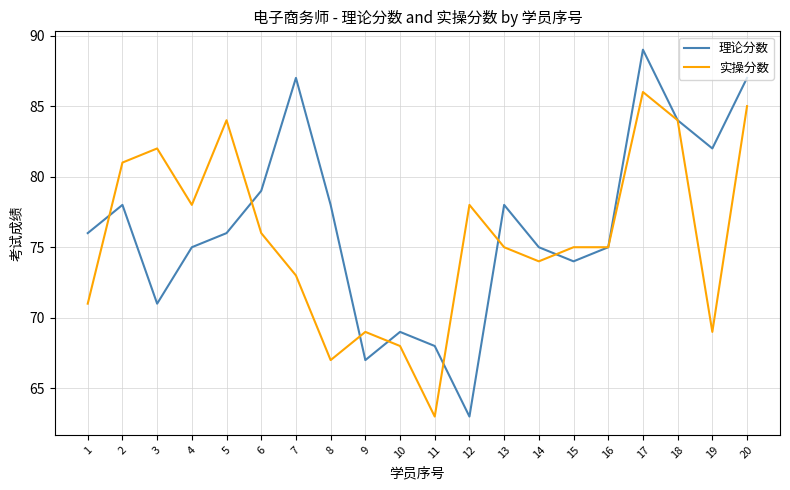

What is the difference between the 理论分数 values at 8 and 16?

3